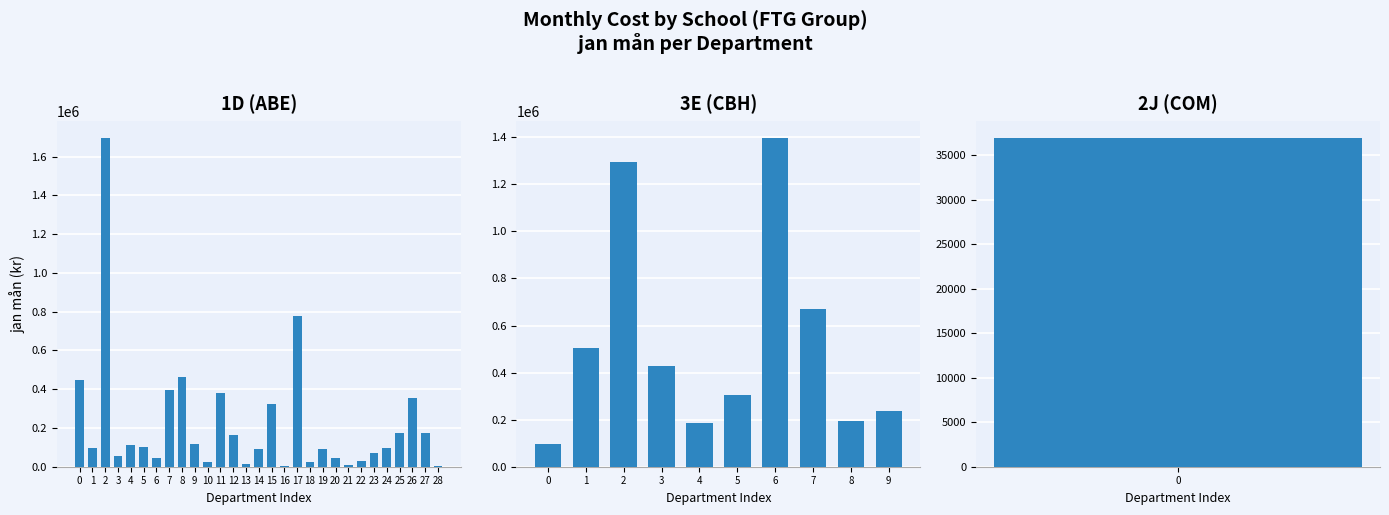

What is the maximum value shown in the chart?

1697780